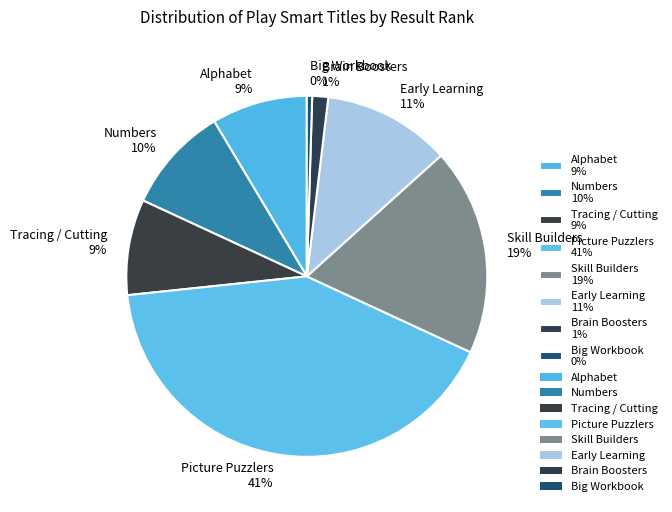

Count the number of slices in the pie.

8